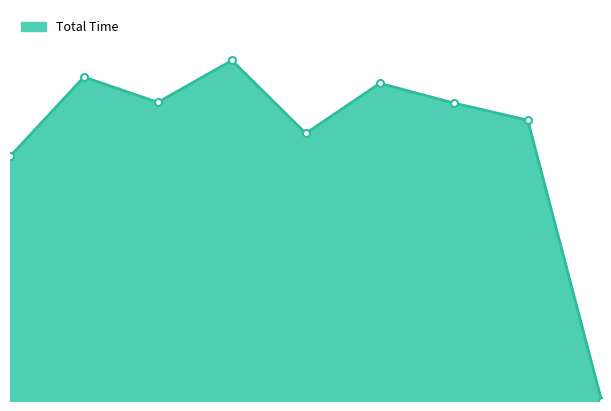

Does the chart have visible grid lines?

No